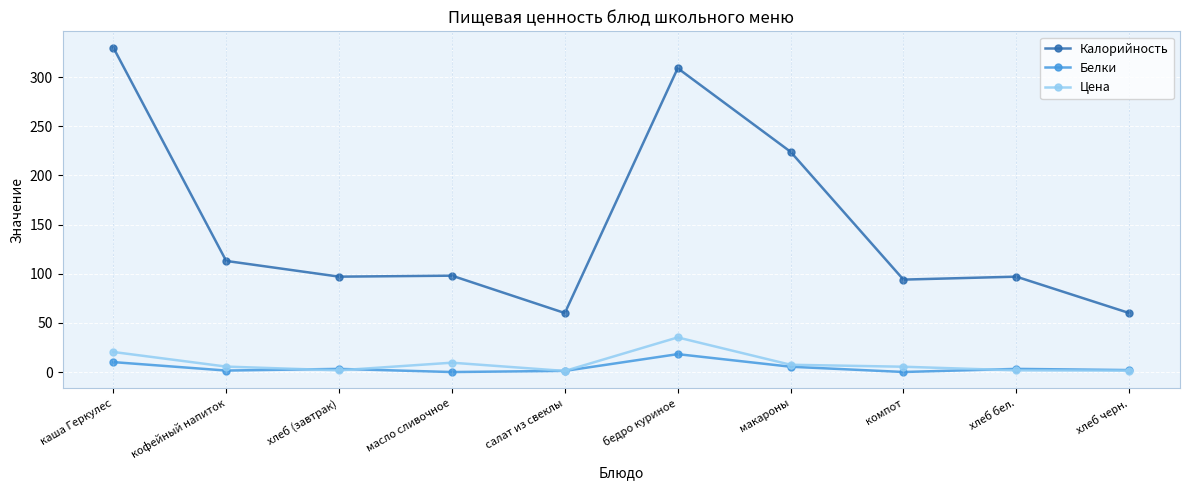

What is the difference between the Белки values at компот and хлеб бел.?

3.2